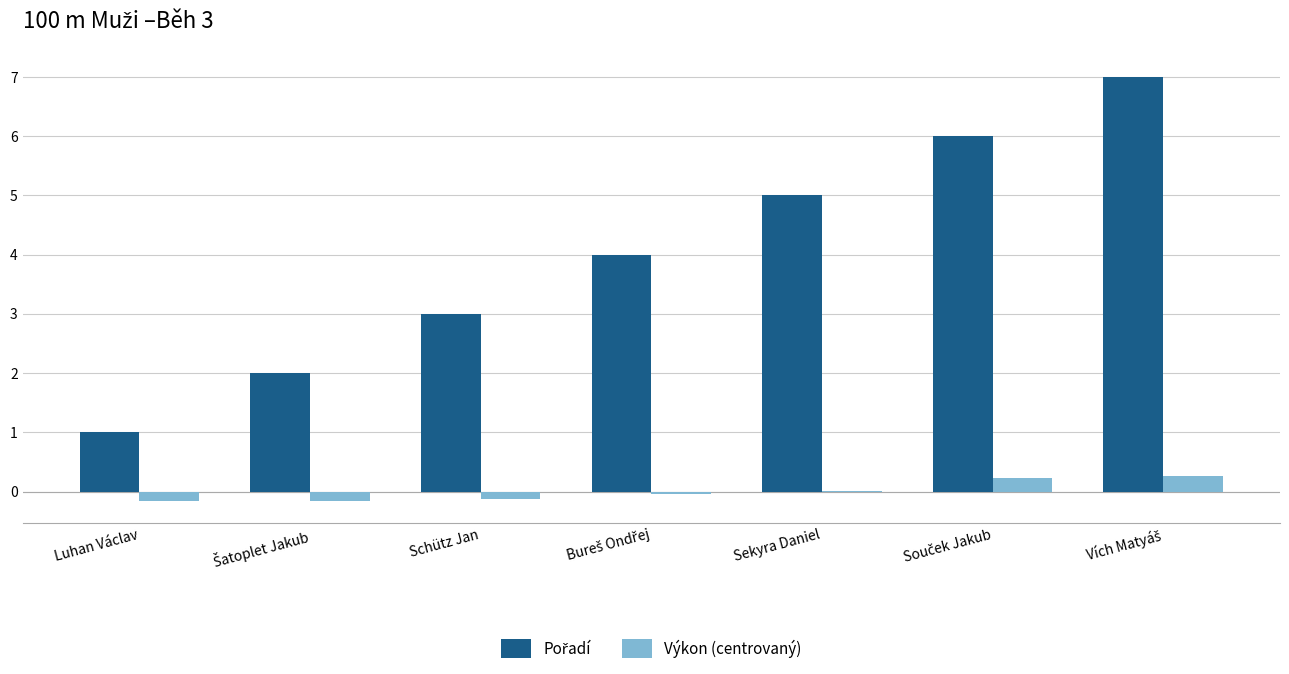

Is it true that Výkon (centrovaný) equals 0.0 at Sekyra Daniel?

True